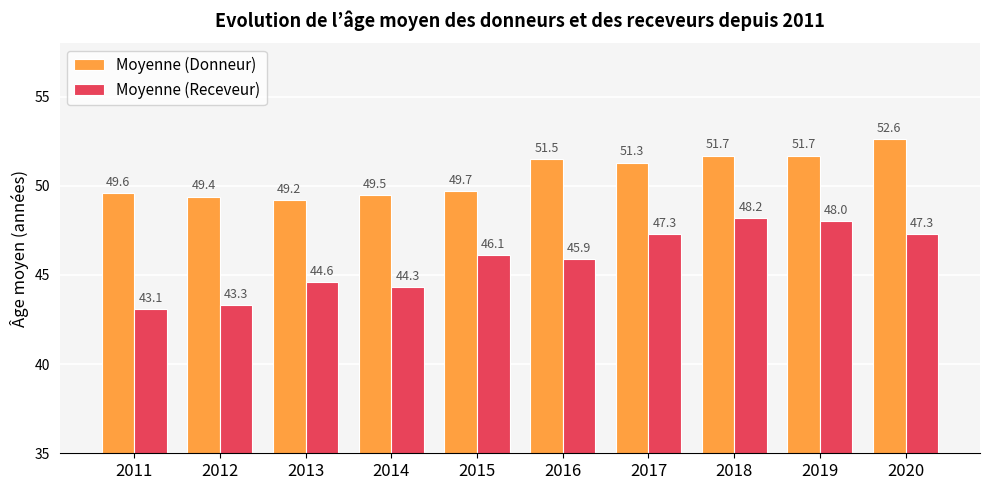

Rank the series at 2011 from lowest to highest value.

Moyenne (Receveur), Moyenne (Donneur)